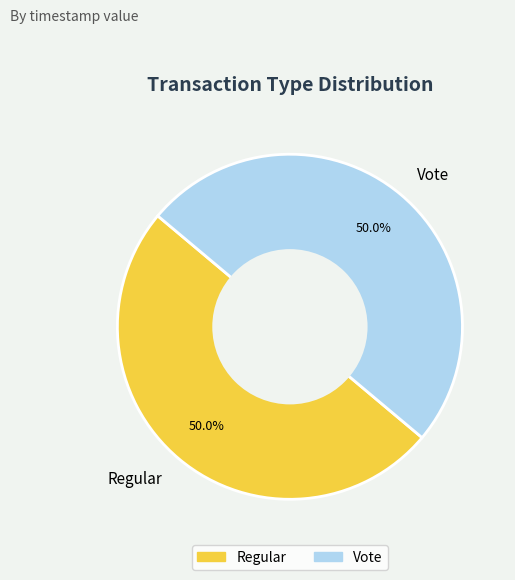

What percentage is the Vote slice, to the nearest percent?

50%